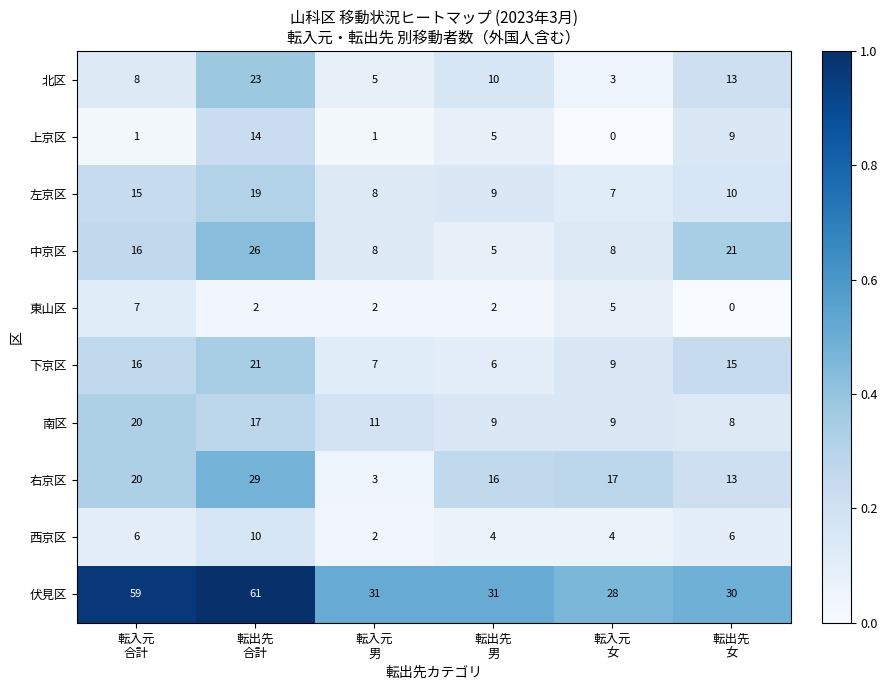

Count the number of categories in the chart.

6